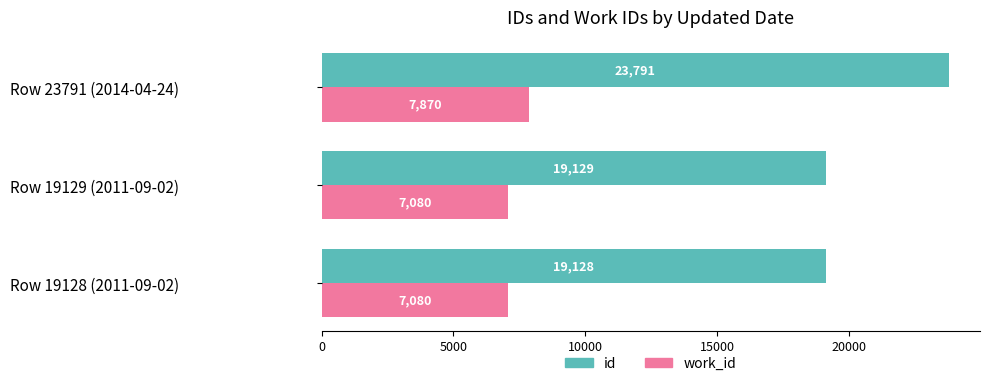

The id series shows 10936 at Row 19129 (2011-09-02). True or false?

False